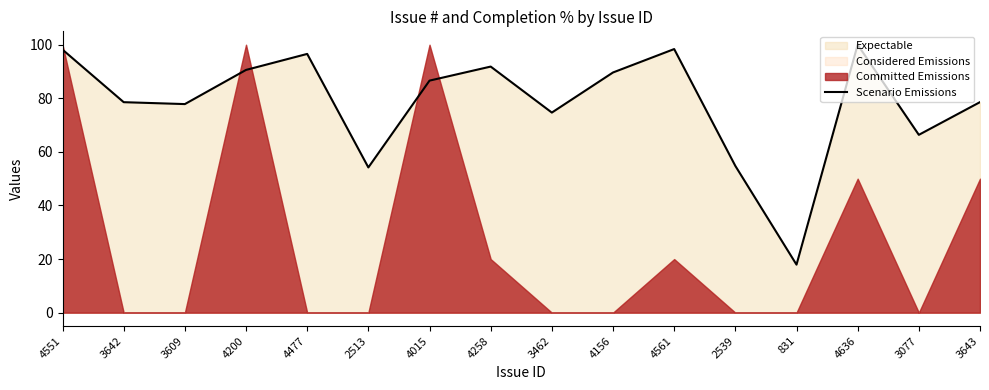

What is the change in value from 2513 to 4258?

+37.6